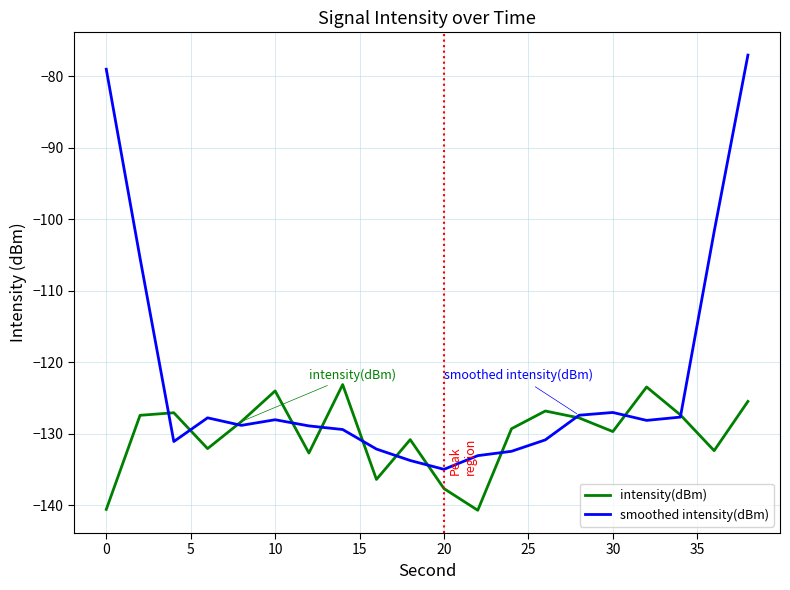

Which series has the largest total across all categories?

smoothed intensity(dBm)